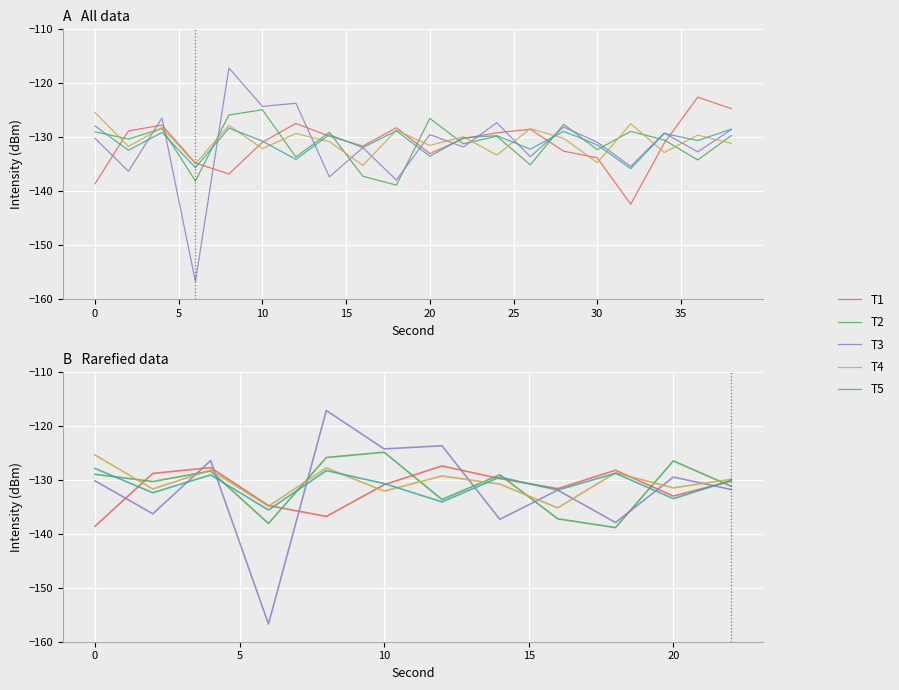

How many categories are shown in the chart?

12